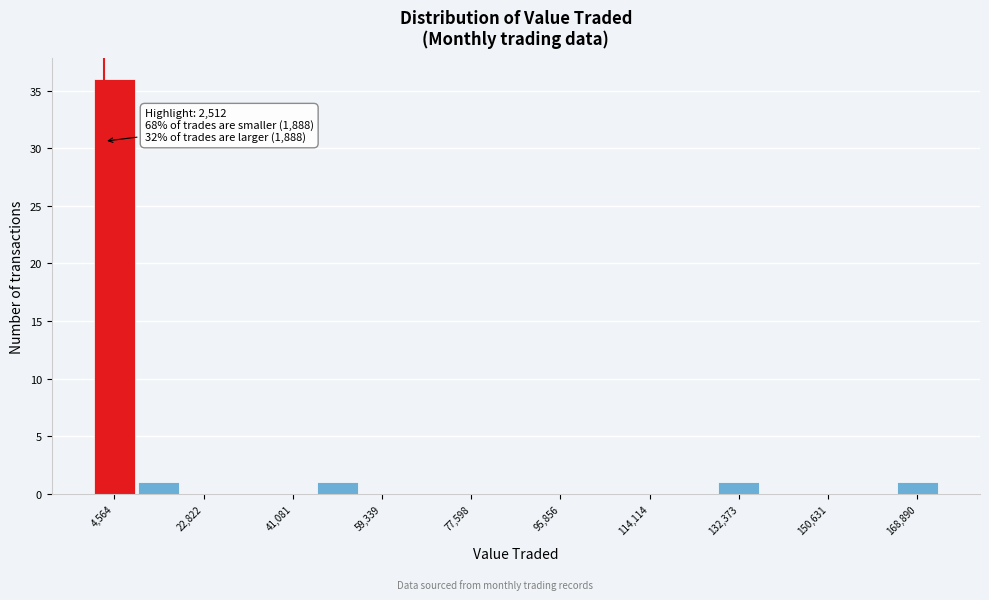

Over which range of the x-axis is the bar tallest?

0 to 10000